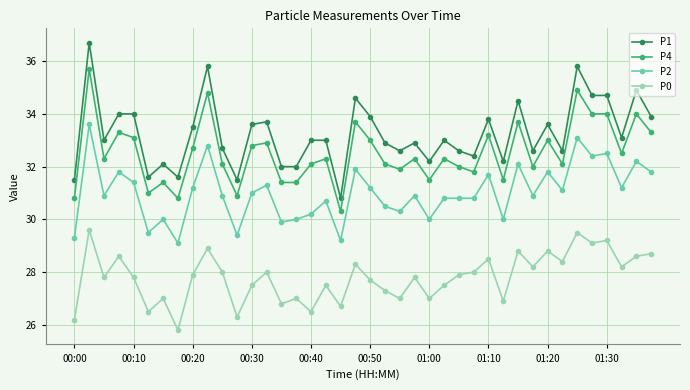

True or false: P2 has more than 2 points higher than both neighbors.

True